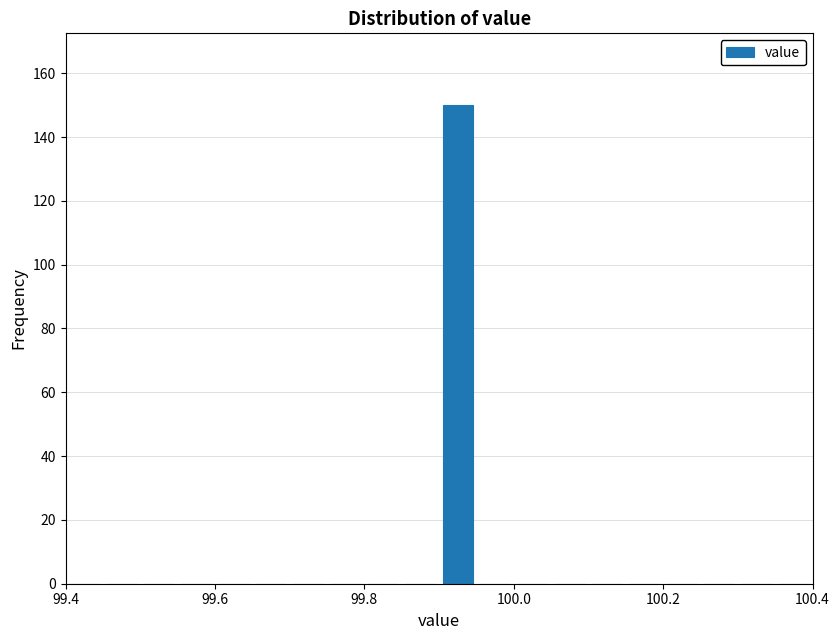

Read against the x-axis, roughly where is the centre of the tallest bar?

99.92